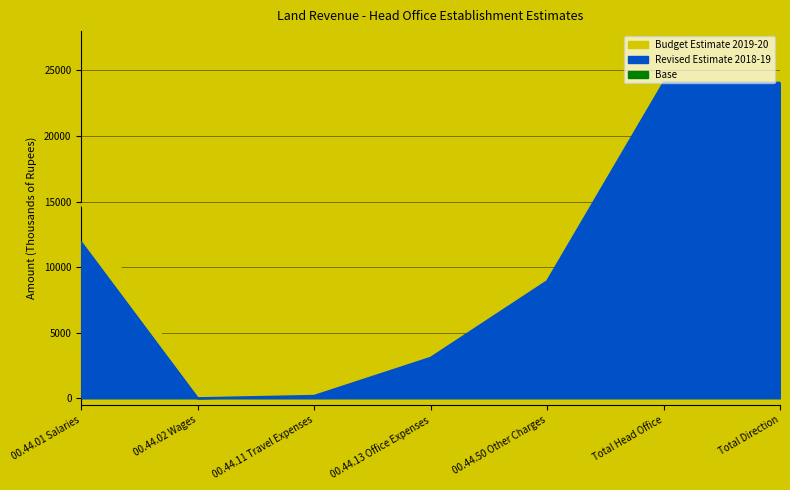

At which category is the sum across all series the highest?

Total Head Office